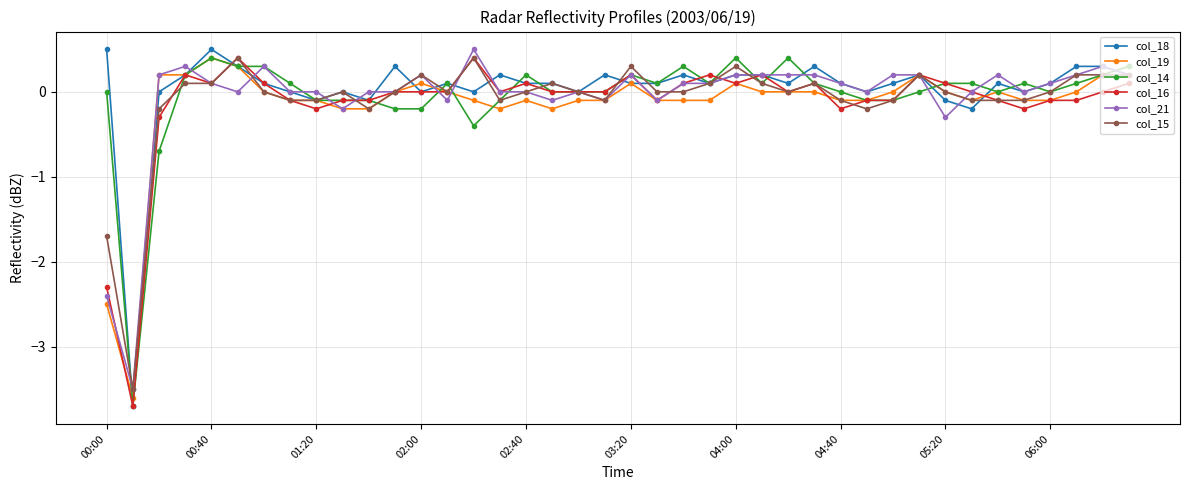

True or false: col_14 has more than 2 interior local peaks.

True